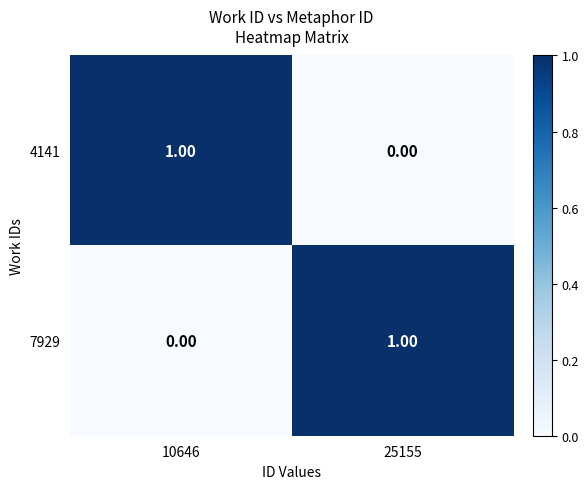

What is the total value across all series at 25155?

1